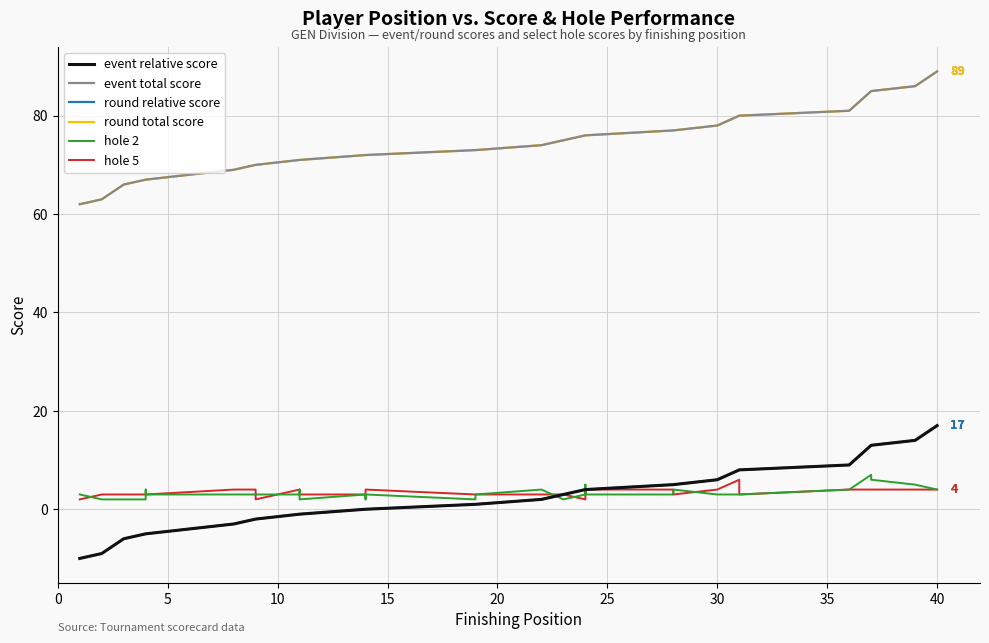

Does the chart have visible grid lines?

Yes